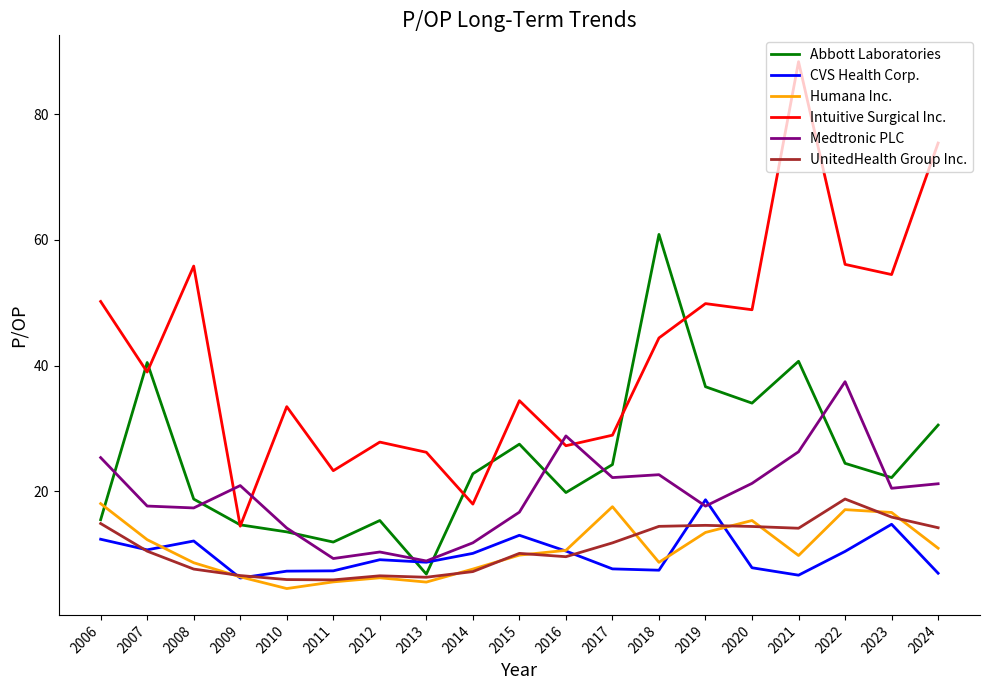

At which category does the chart reach its peak across all series?

2021